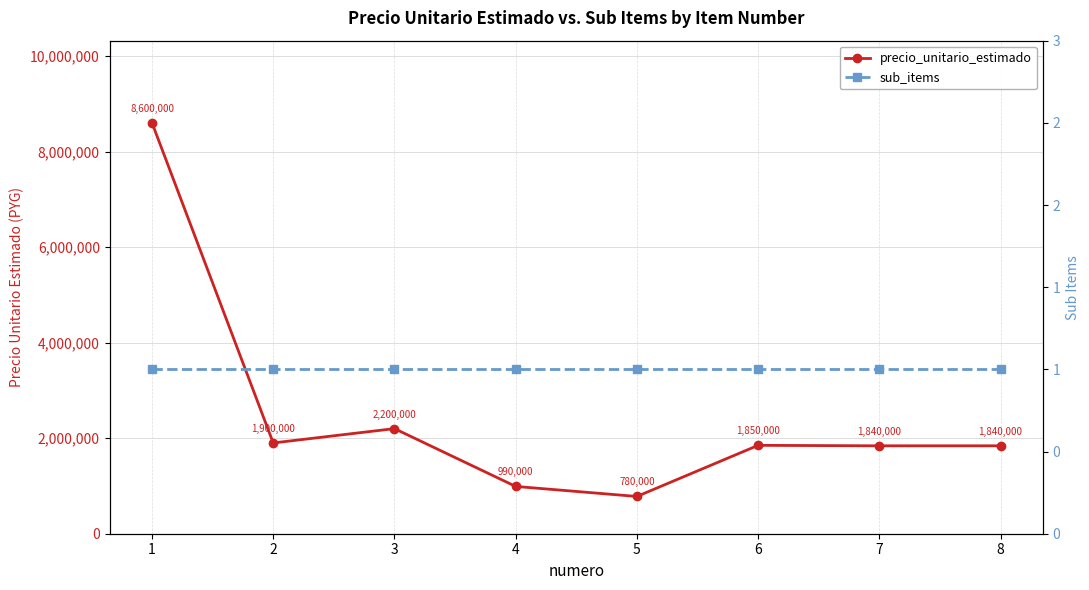

The value of precio_unitario_estimado at 7 is 1840000. True or false?

True